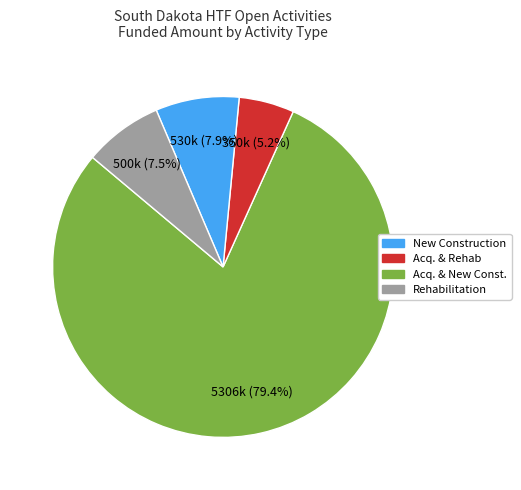

Is there a majority slice in this chart?

Yes